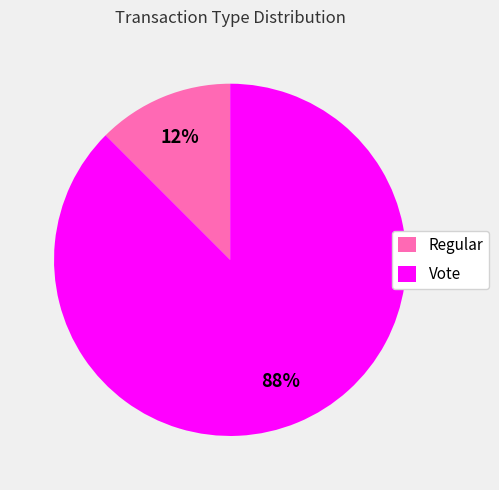

Count the number of slices in the pie.

2